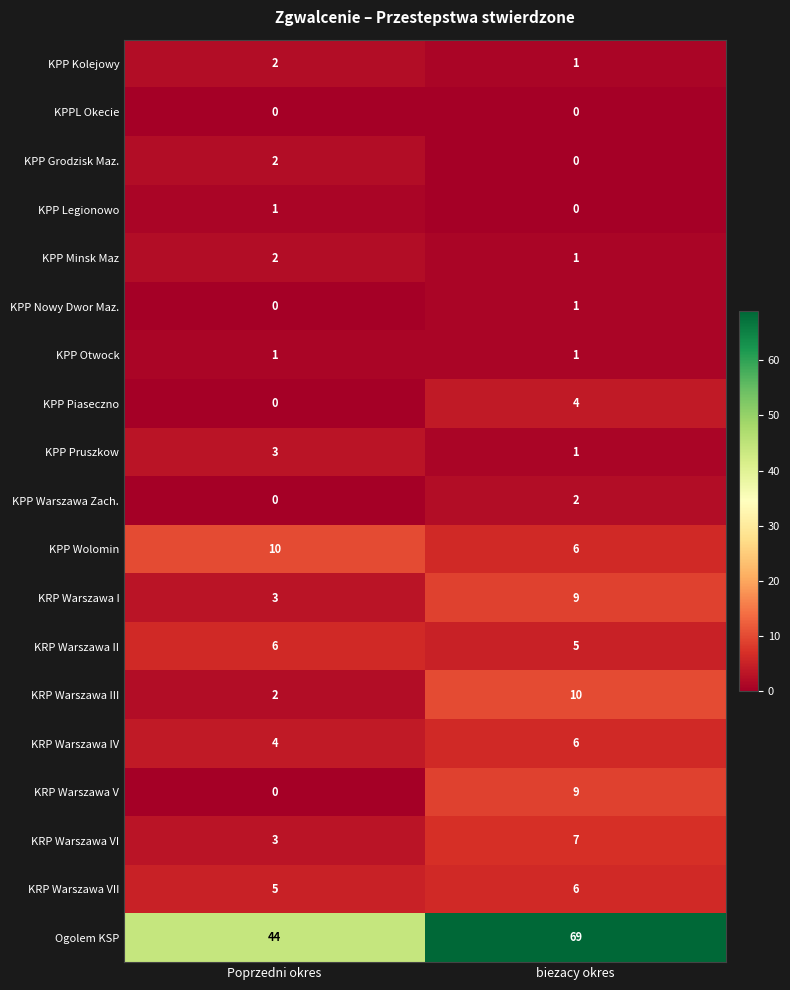

What is the highest value of the KRP Warszawa V series?

9